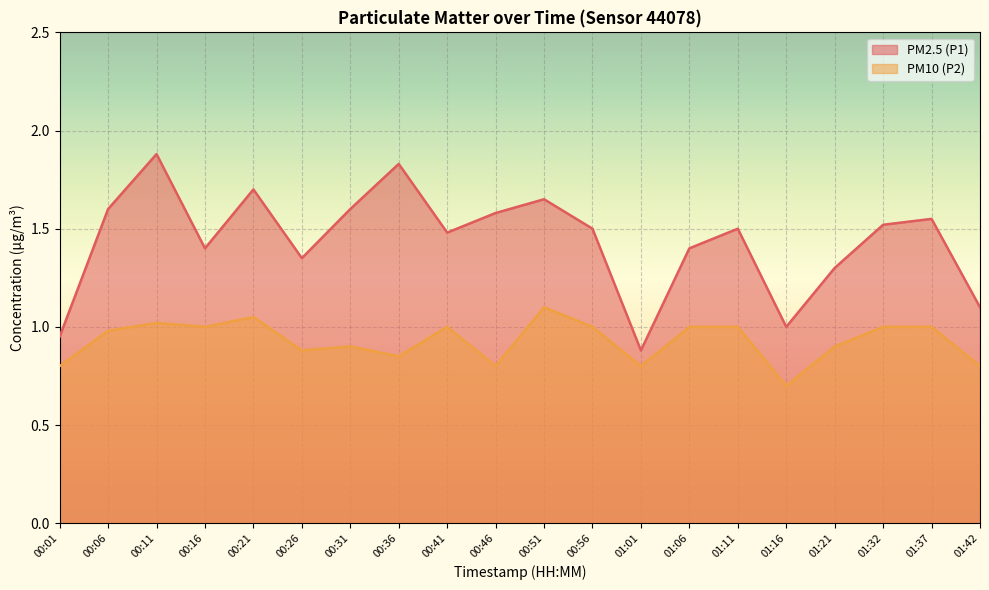

Which has a higher value, 00:31 or 00:06?

00:31